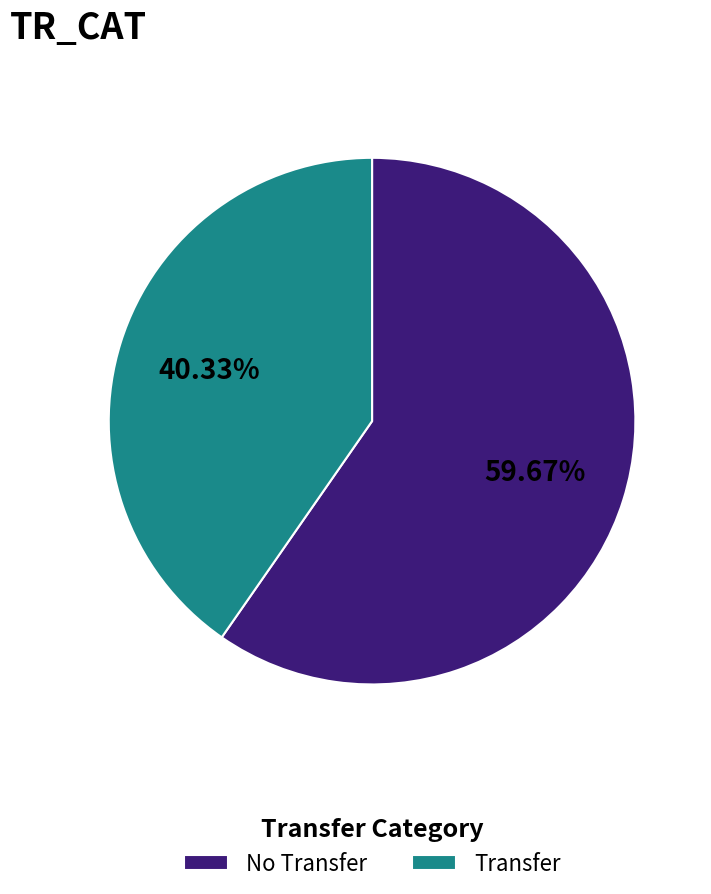

What percentage is the No Transfer slice, to the nearest percent?

60%